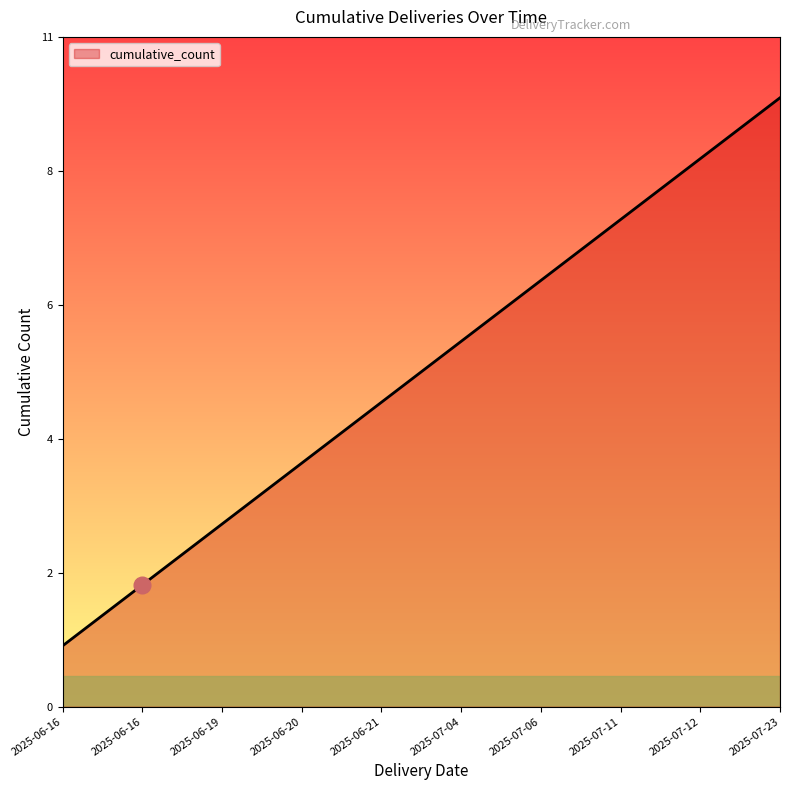

What is the label of the 9th point from the left?

2025-07-12